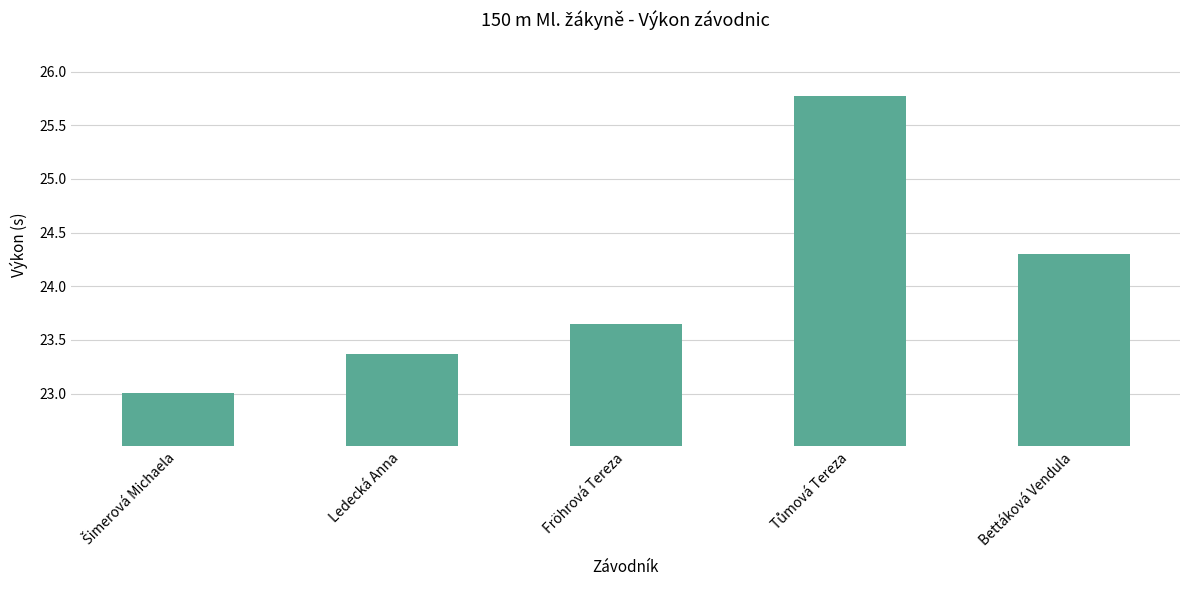

What is the average value?

24.0